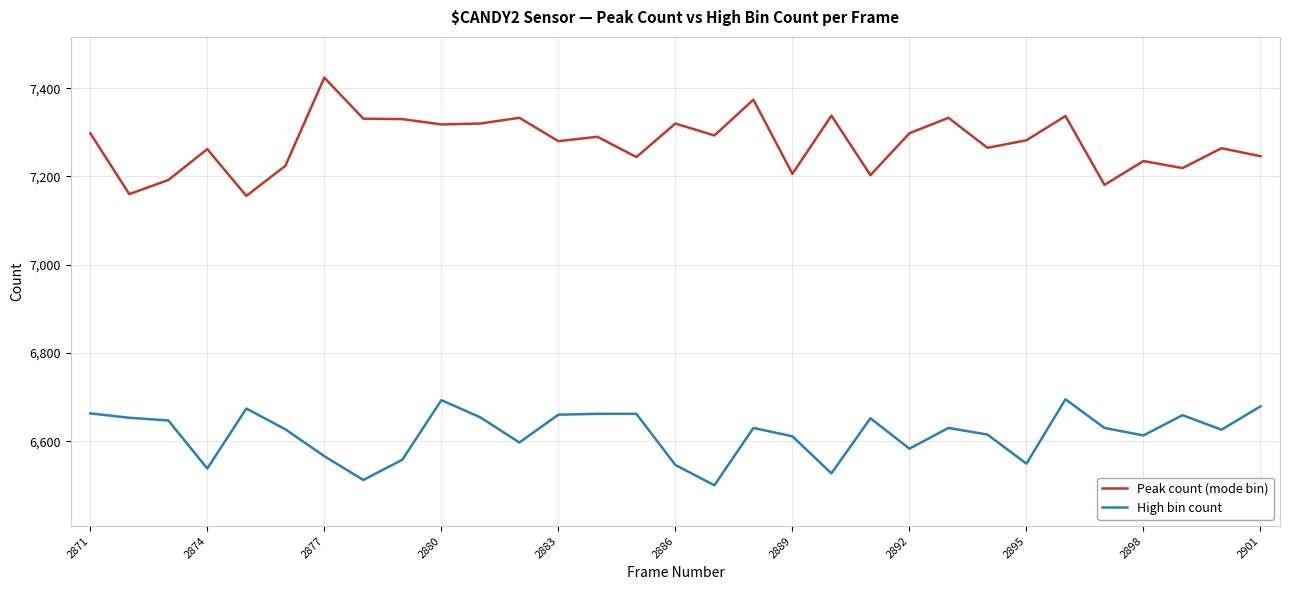

What is the difference between the maximum and minimum values in the Peak count (mode bin) series?

268